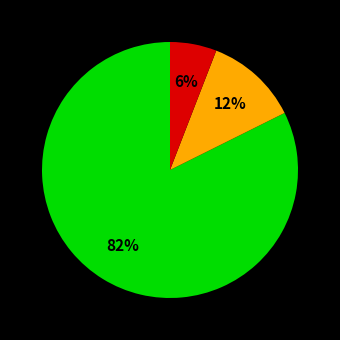

To the nearest percent, what is the difference between the largest and smallest slice percentages?

76%